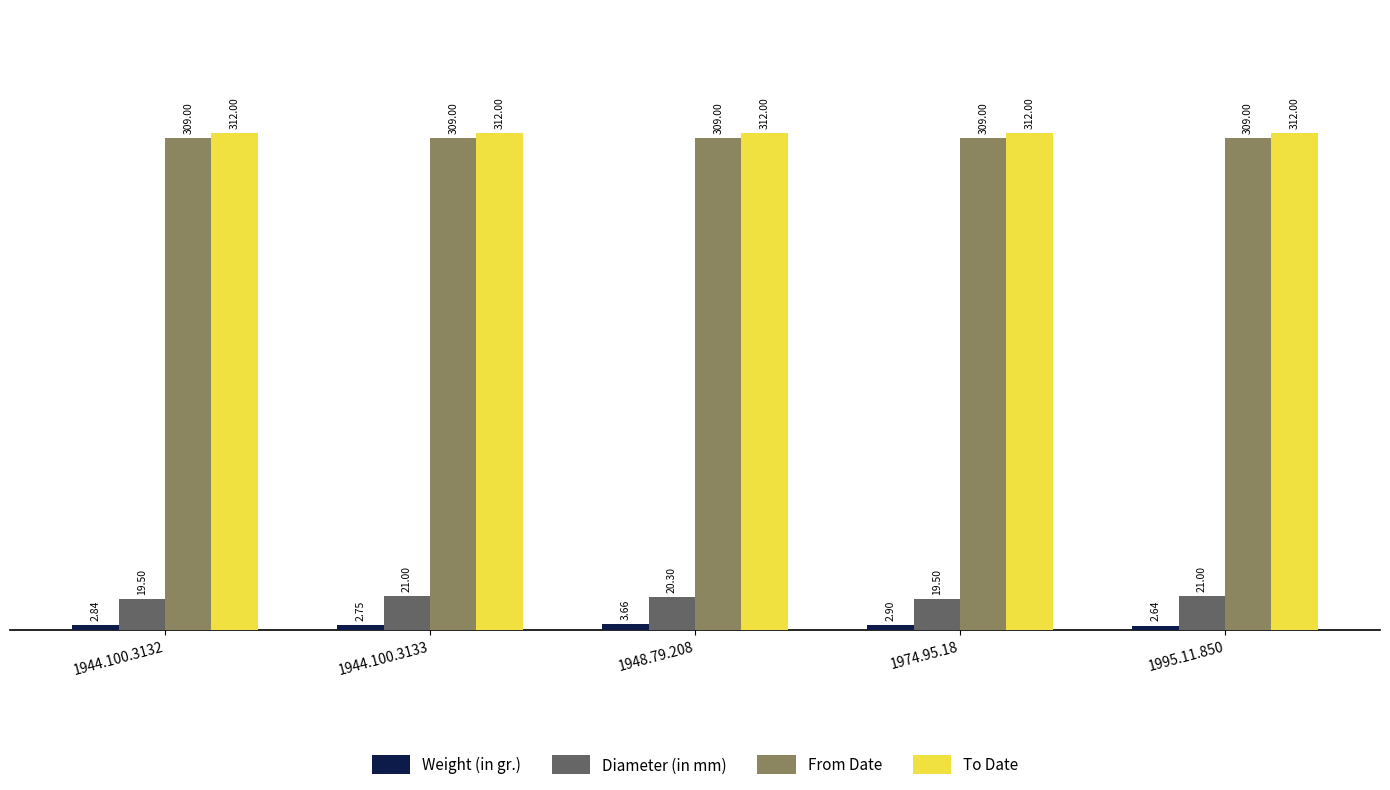

The value of From Date at 1974.95.18 is 309.0. True or false?

True